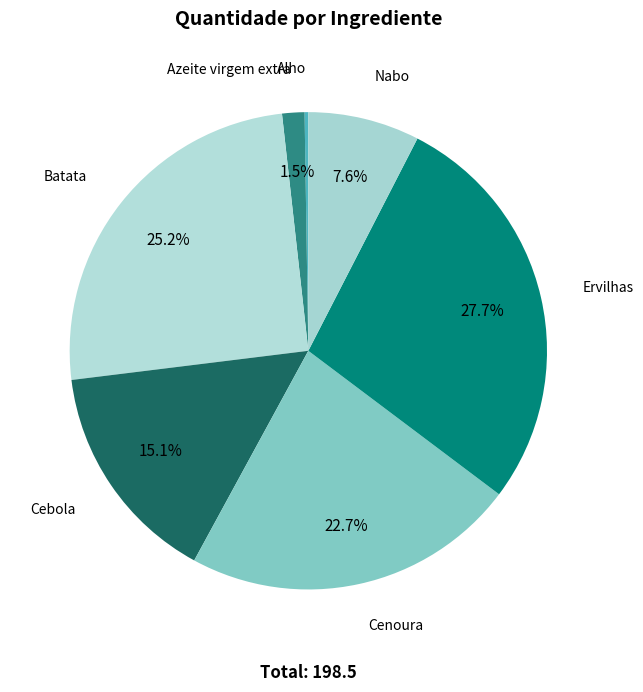

Is there a majority slice in this chart?

No